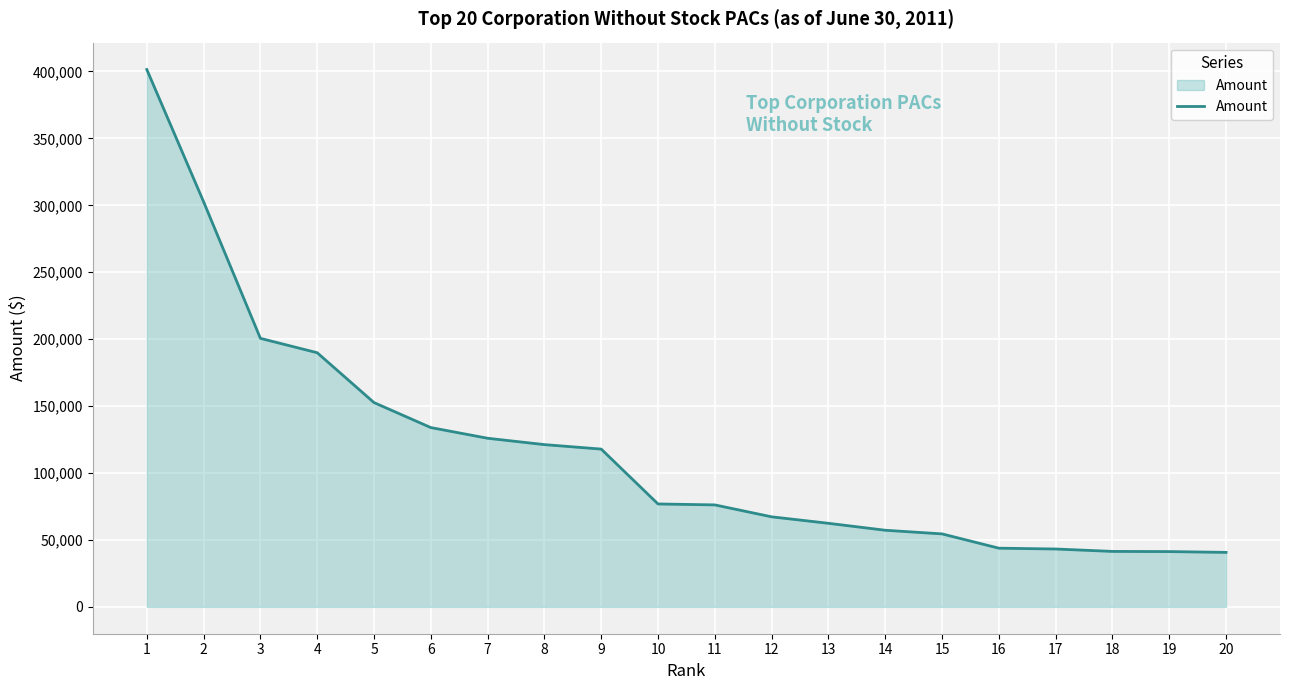

What value does the data have at 2?

302683.2